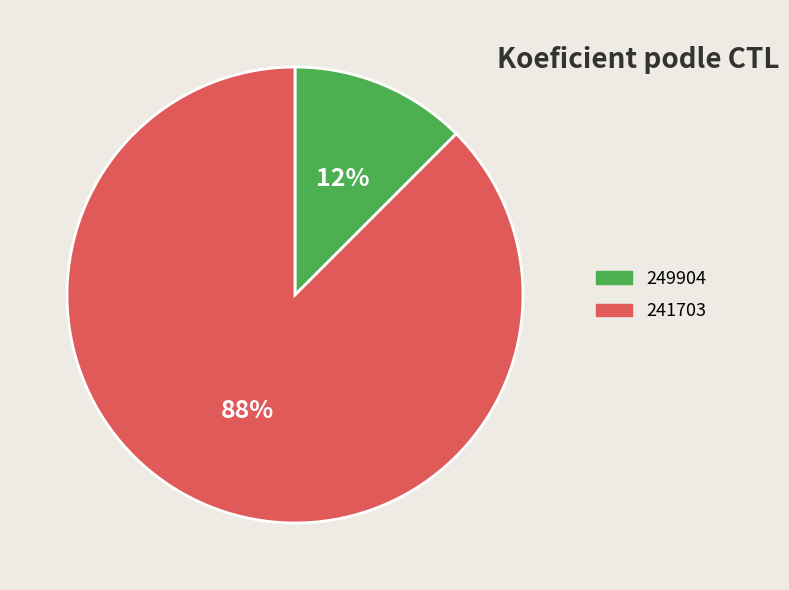

Do 249904 and 241703 together represent more than half of the pie?

Yes